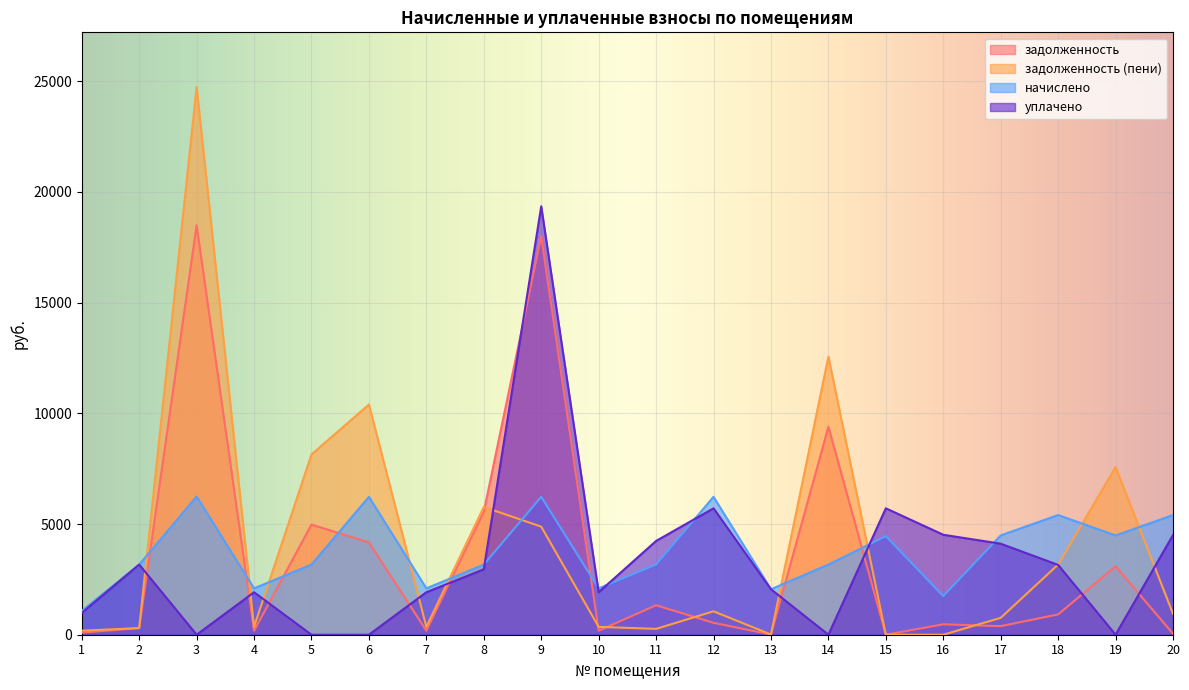

List the labels in order of начислено value, smallest first.

1, 16, 13, 4, 7, 10, 2, 5, 8, 11, 14, 15, 17, 19, 18, 20, 6, 9, 12, 3